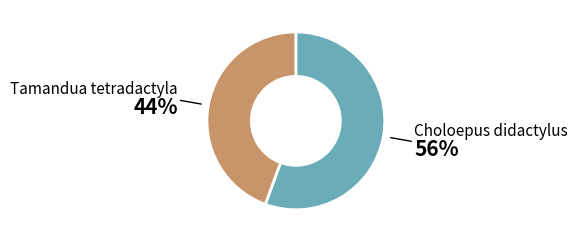

Which slice is the largest?

Choloepus didactylus